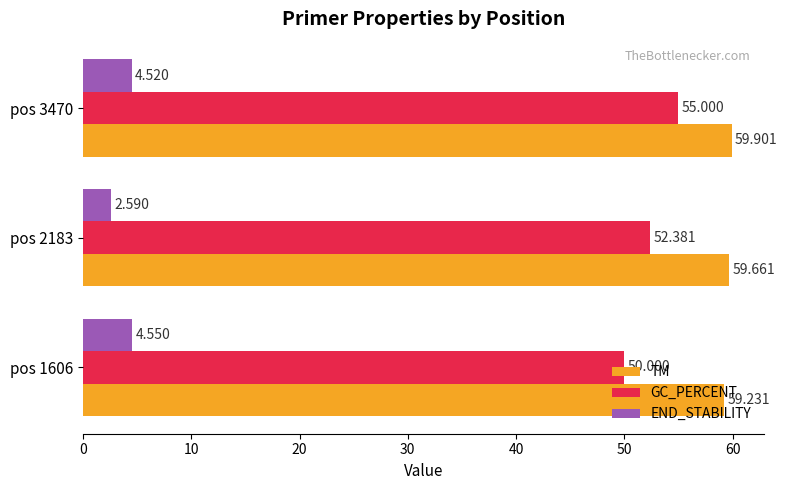

Which series has the widest spread of values?

GC_PERCENT